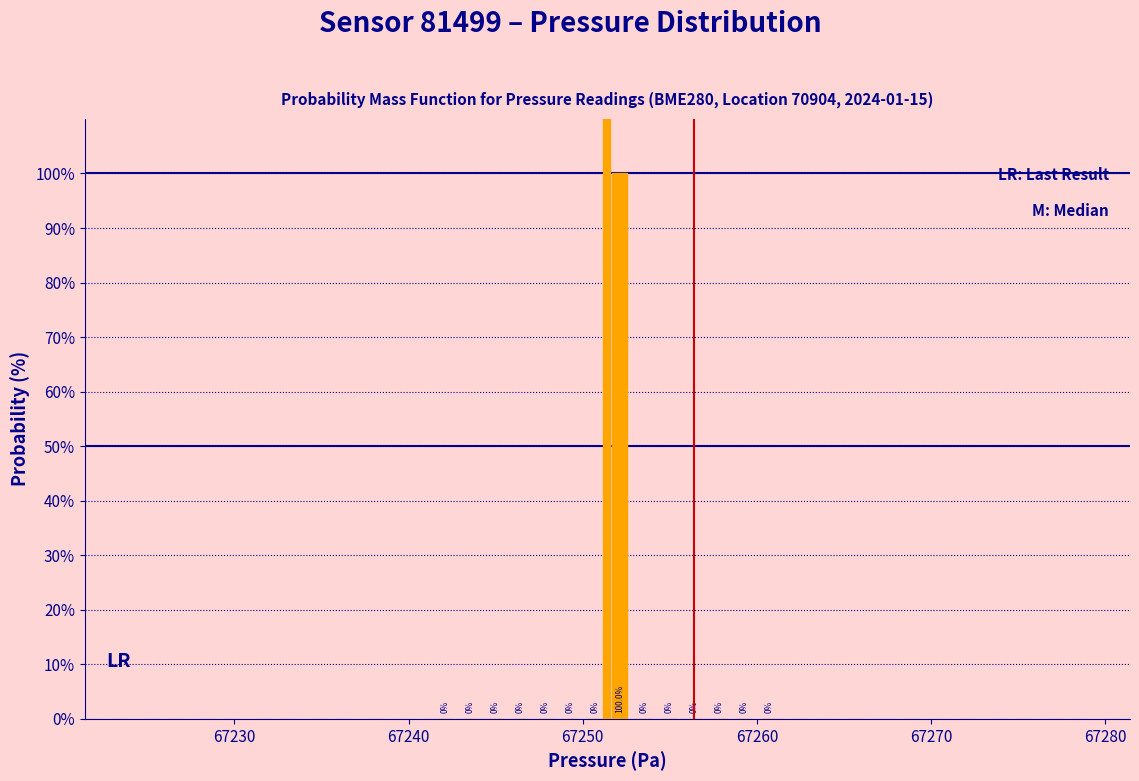

Around what value on the x-axis is the tallest bar? Give the approximate position of its centre, as read against the axis.

67252